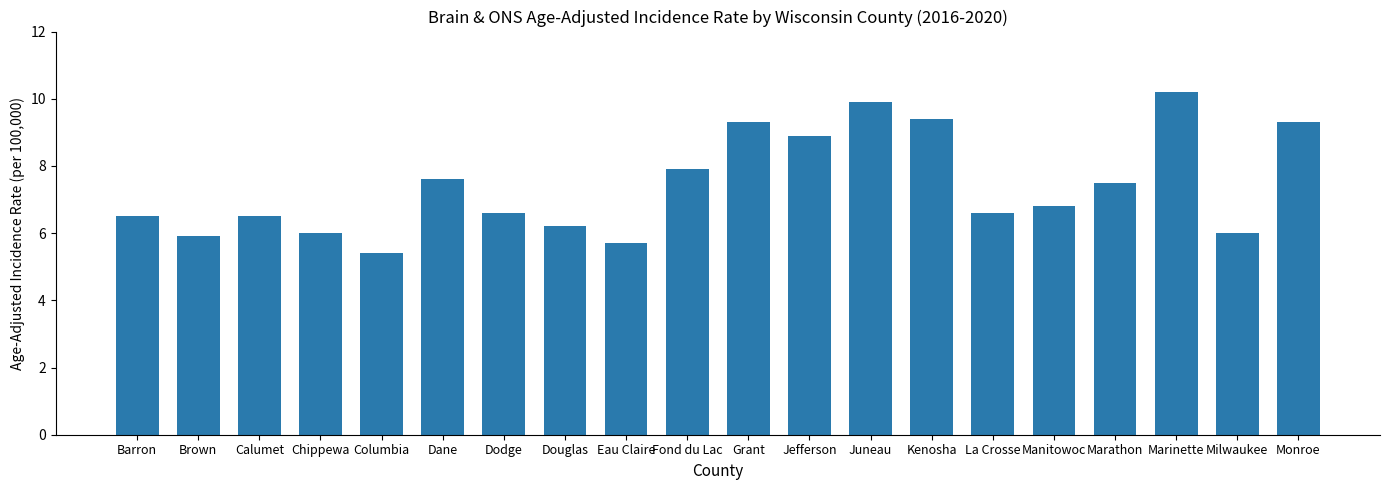

The chart shows a value of 9.3 at Grant. True or false?

True